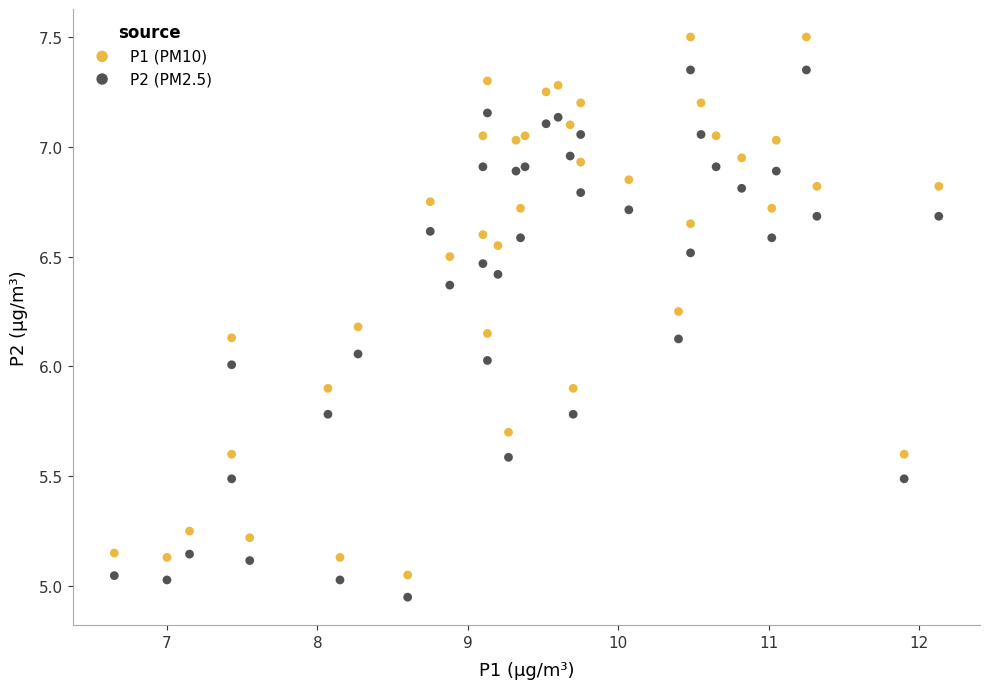

Which series reaches the minimum Y coordinate?

P2 (PM2.5)